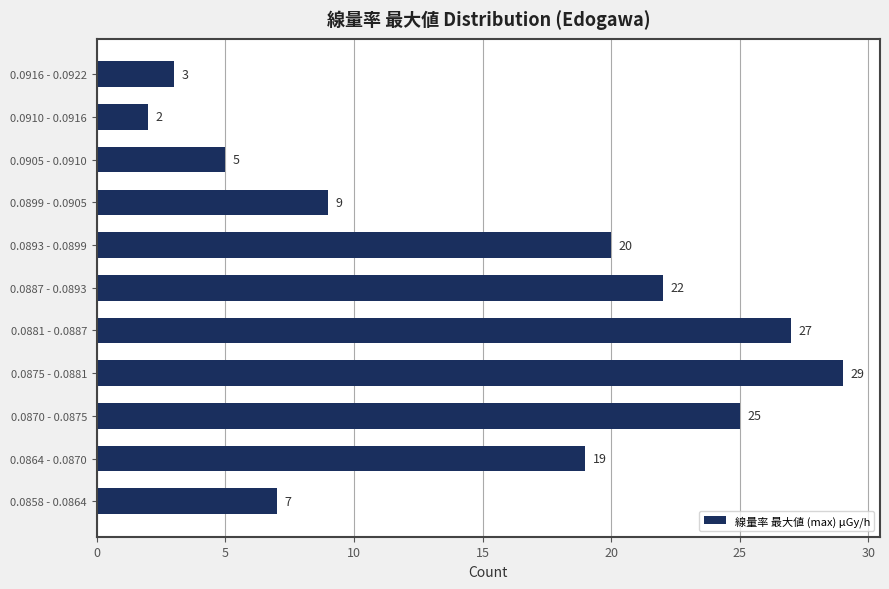

Reading top to bottom, extract all data points from this chart.

3	2	5	9	20	22	27	29	25	19	7